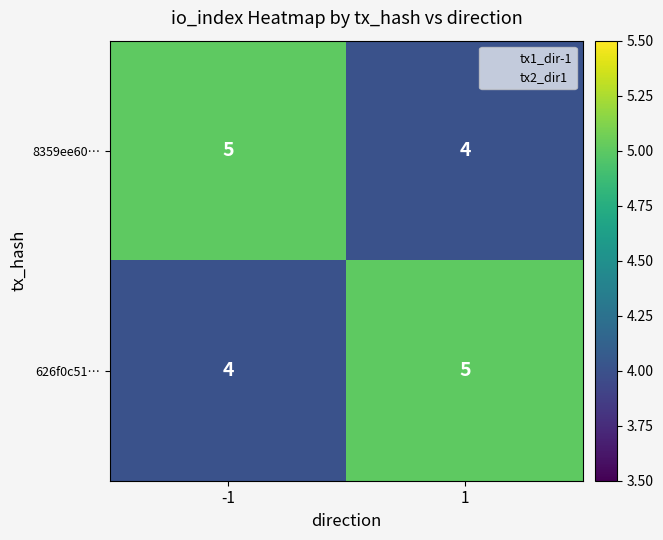

What is the total value across all series at -1?

9